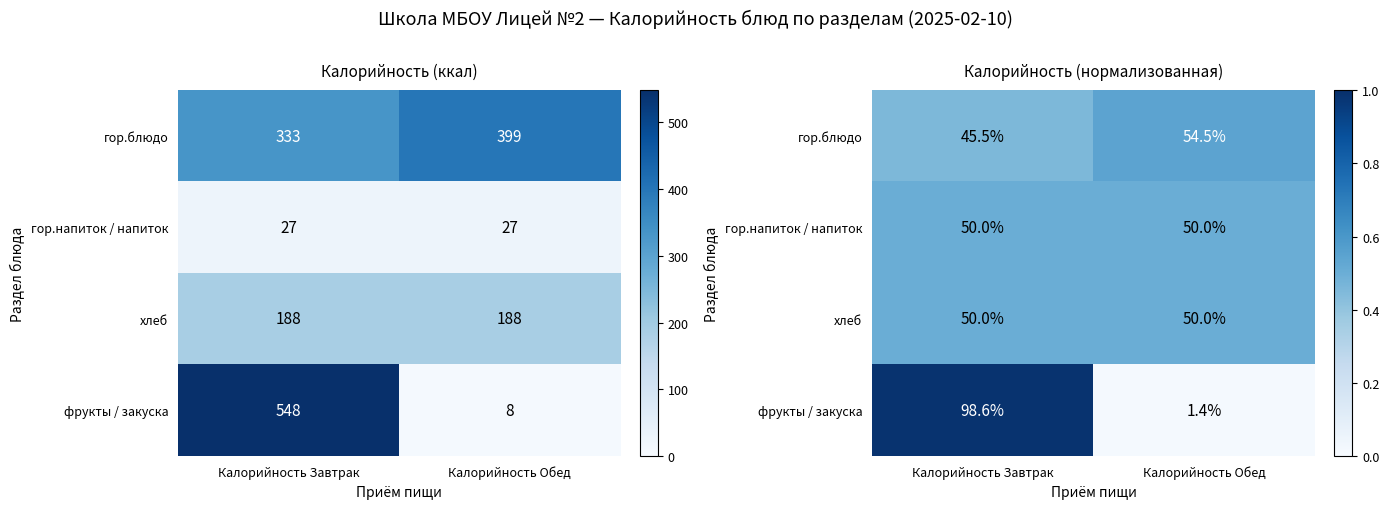

Is the value of фрукты / закуска at Калорийность Обед greater than the value of гор.напиток / напиток at Калорийность Завтрак?

No